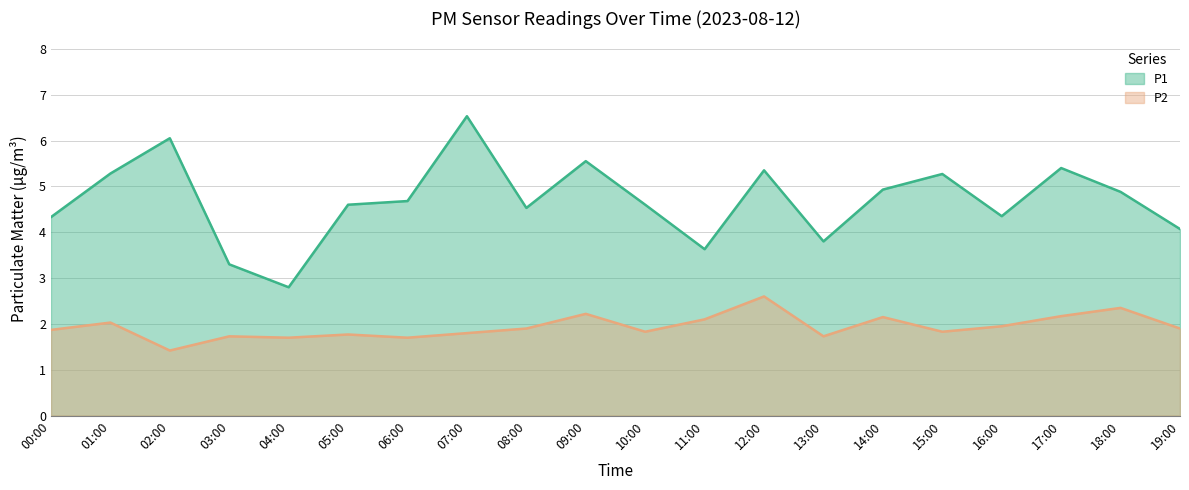

What is the sum of all P1 values?

93.9